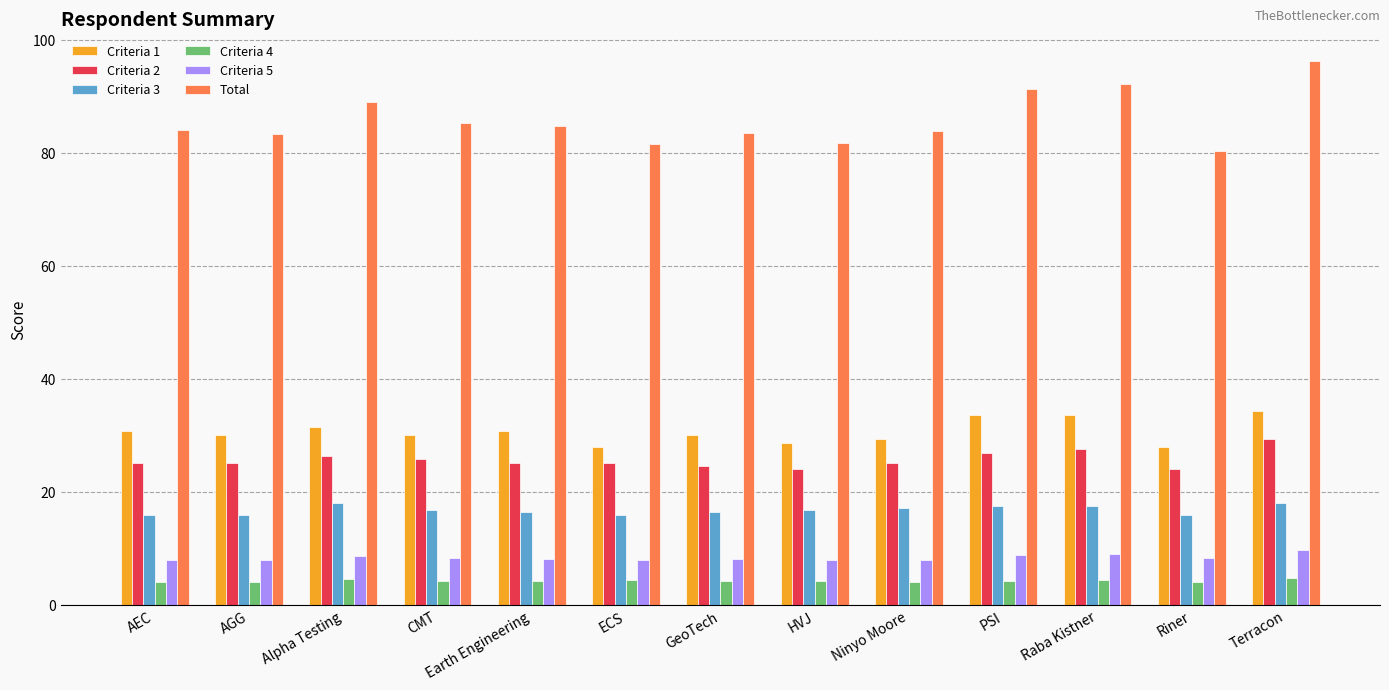

At how many categories does at least one series exceed 11?

13